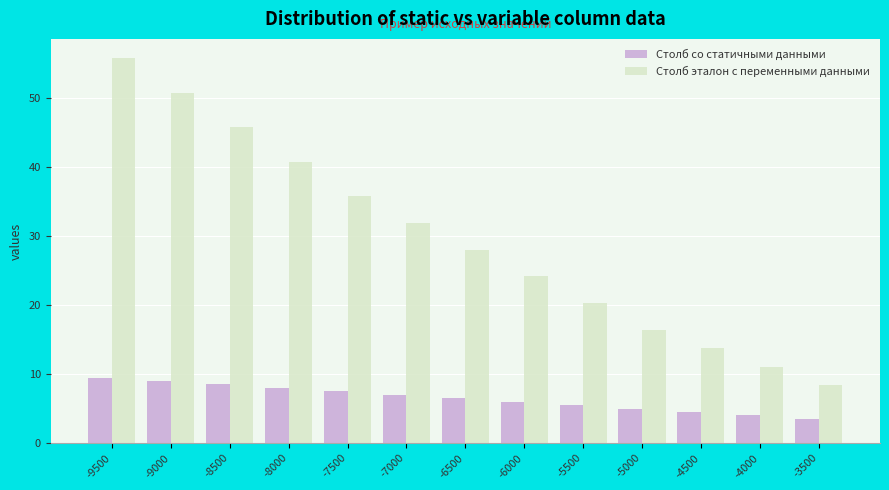

What is the sum of the Столб эталон с переменными данными values at -9500 and -5500?

76.2